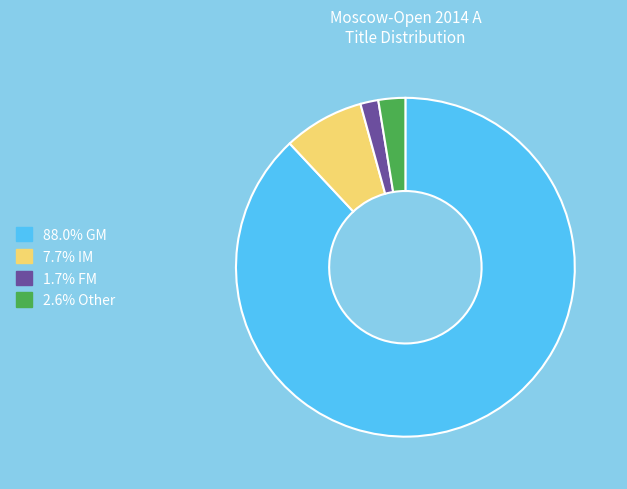

Does 88.0% GM represent more than half of the total?

Yes